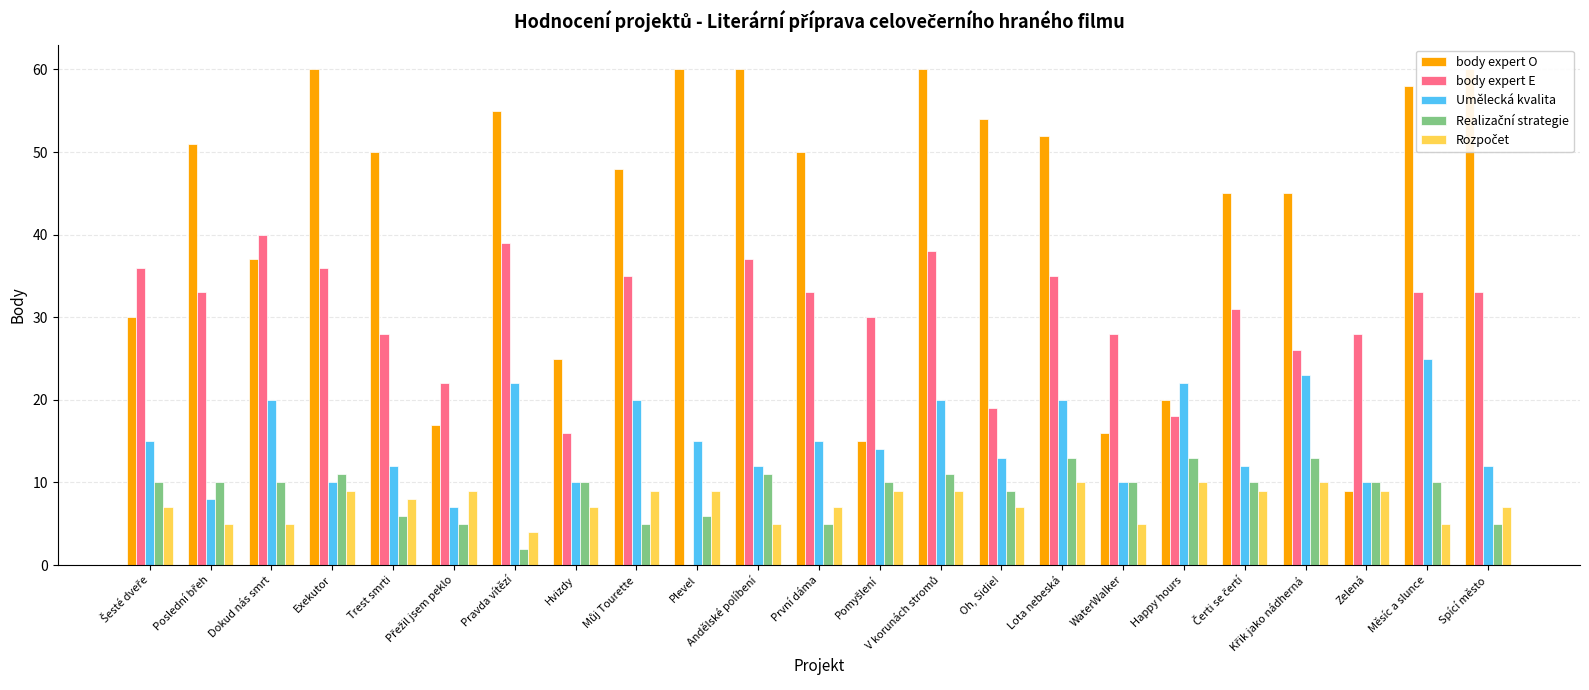

Which series has the largest range (max minus min)?

body expert O